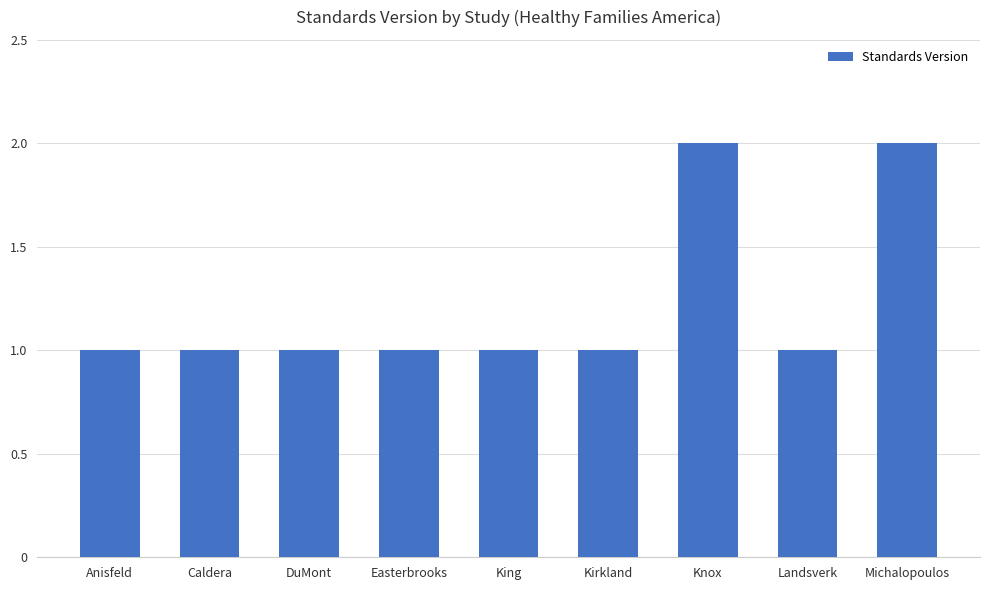

True or false: the data shows 1 at Easterbrooks.

True